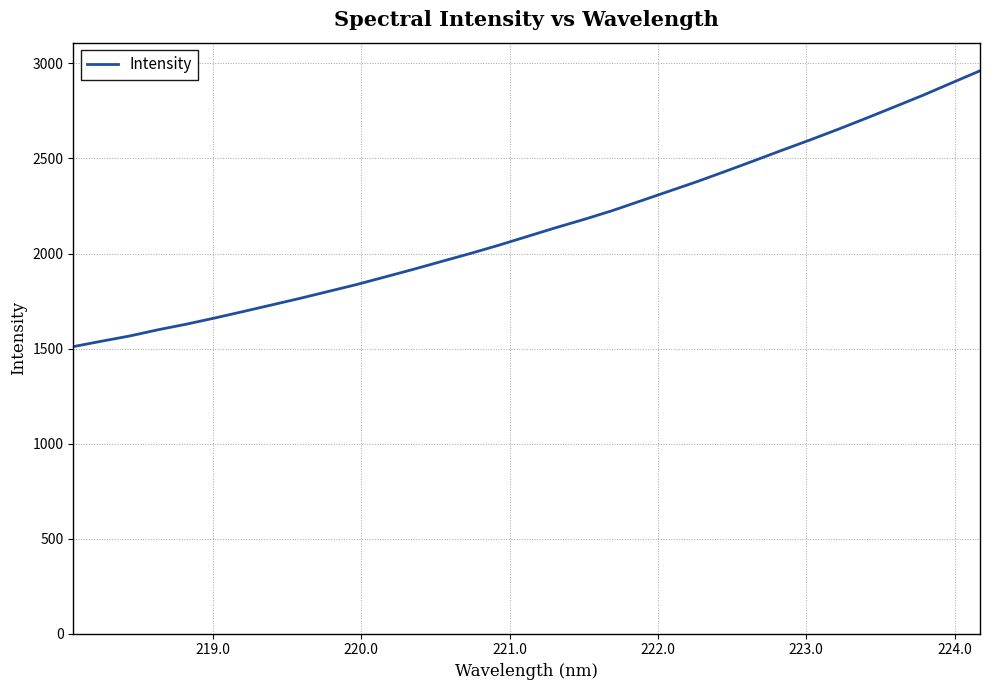

How many values exceed 2089?

17